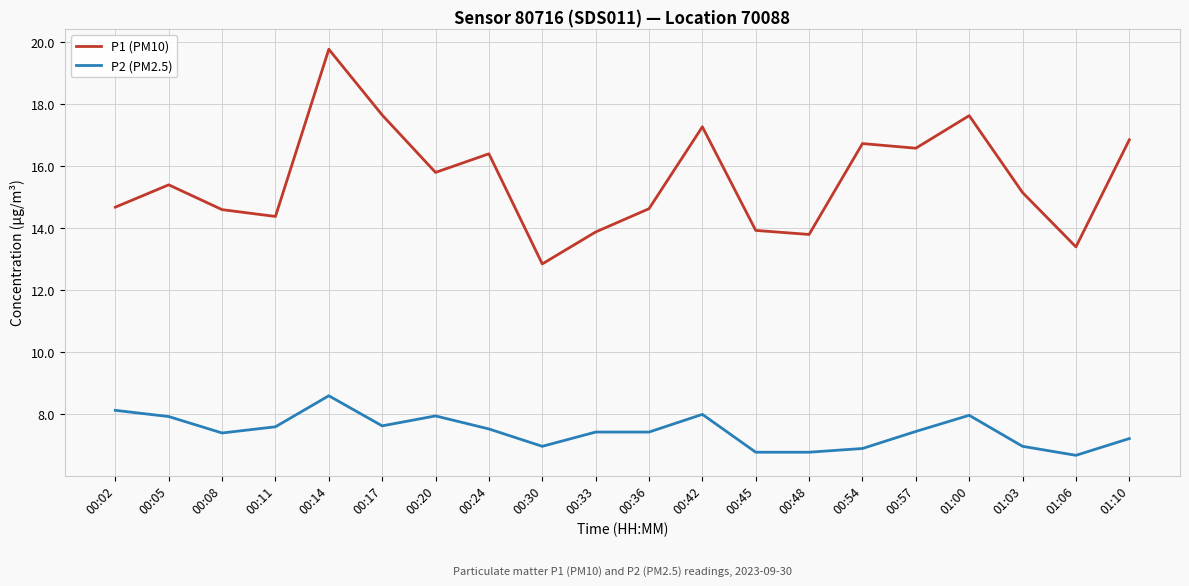

Which series changed the most between 00:48 and 01:03?

P1 (PM10)